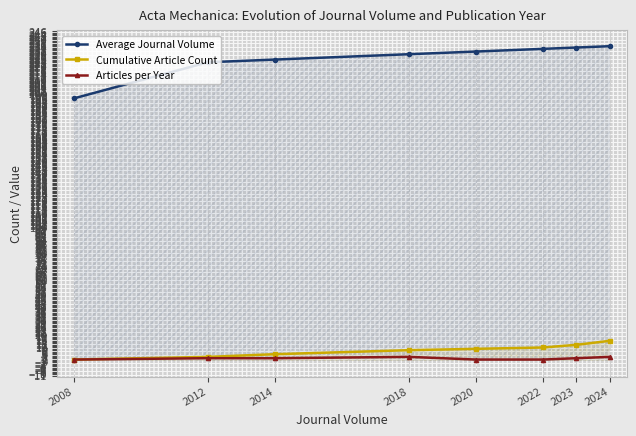

Which series has the widest spread of values?

Average Journal Volume